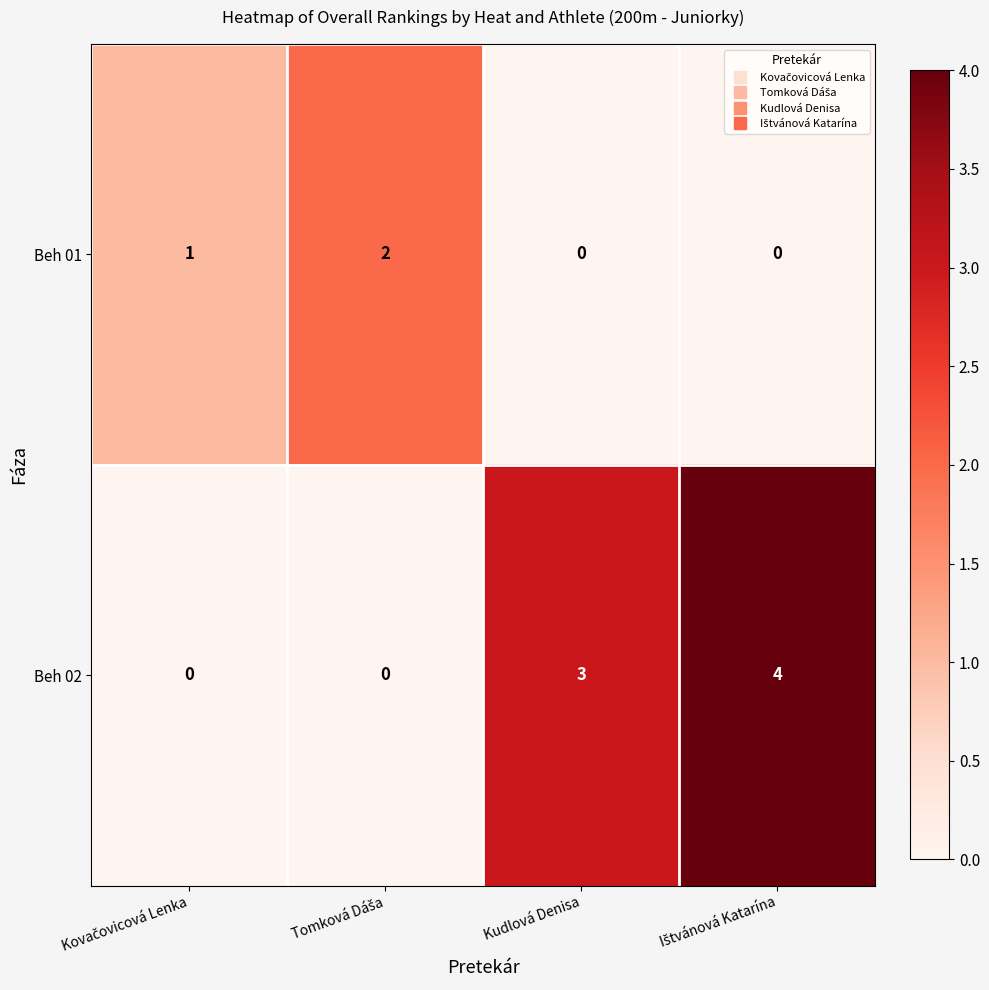

What is the difference between the maximum and minimum values in the Beh 02 series?

4